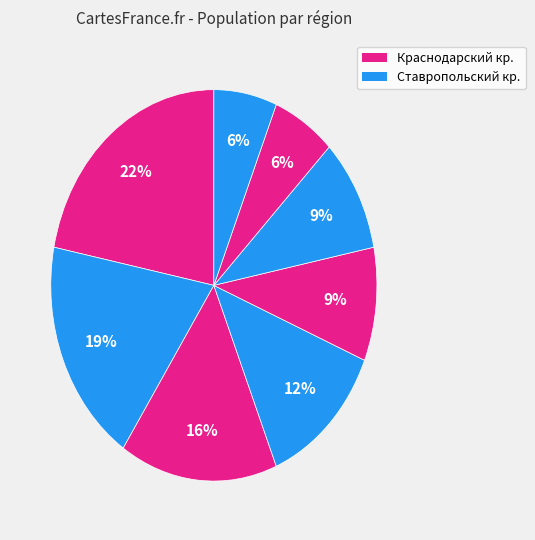

Count the number of slices in the pie.

8